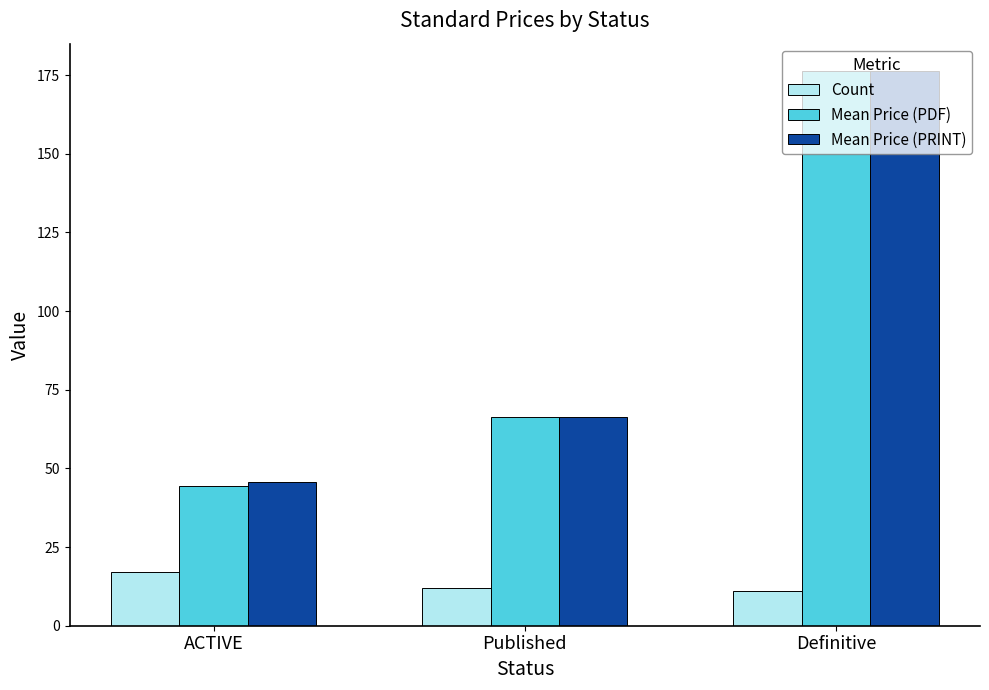

What is the spread (max minus min) of values at Definitive?

165.2